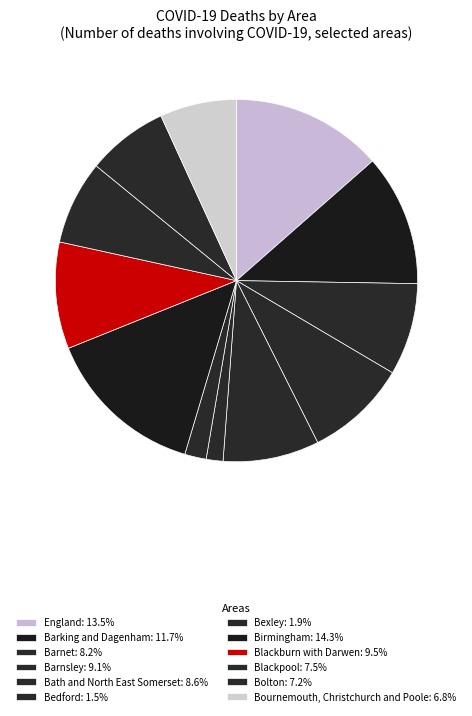

Count the number of slices in the pie.

12